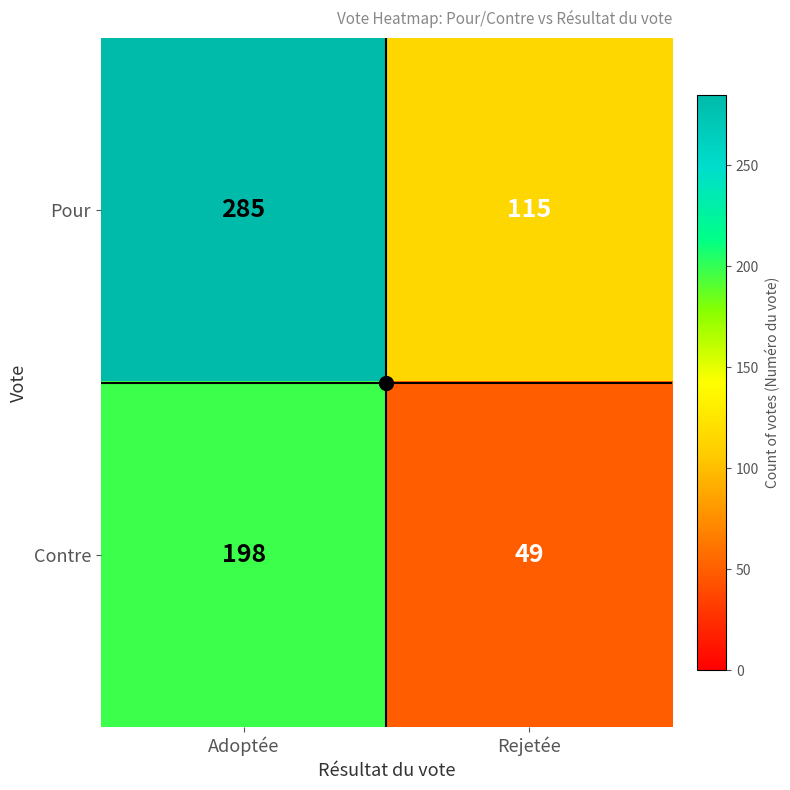

Where is Contre nearest to the value 123?

Rejetée